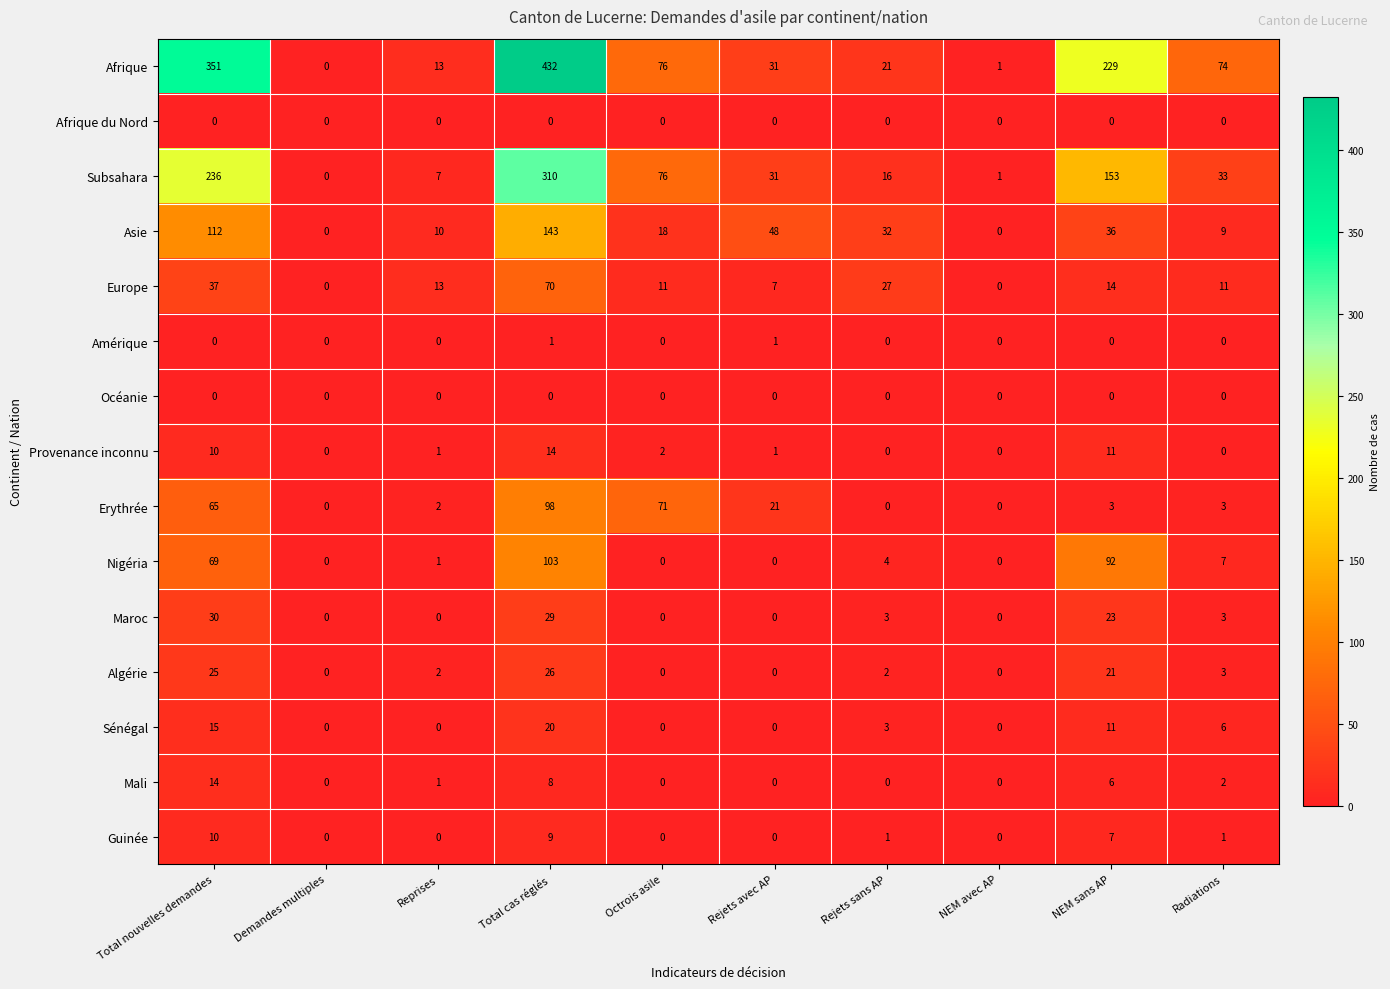

How many values in Guinée are above zero?

5